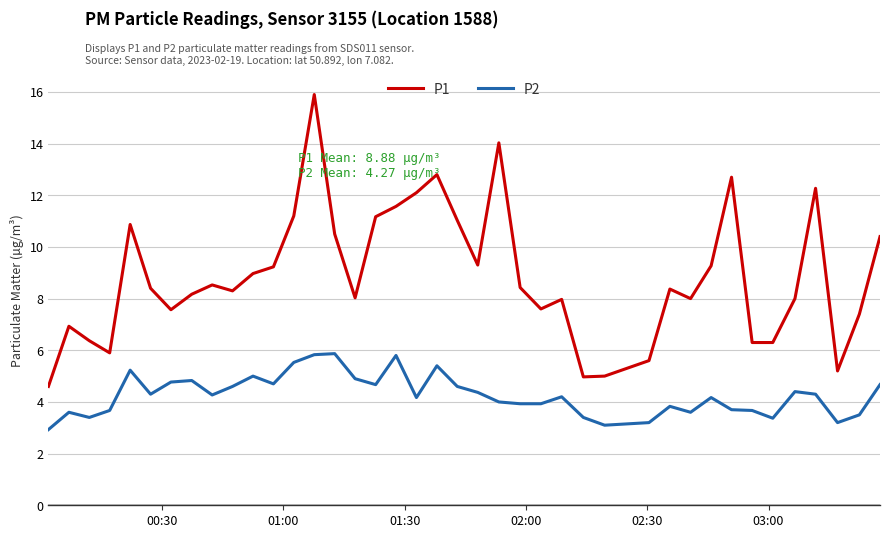

Which series has the largest total across all categories?

P1